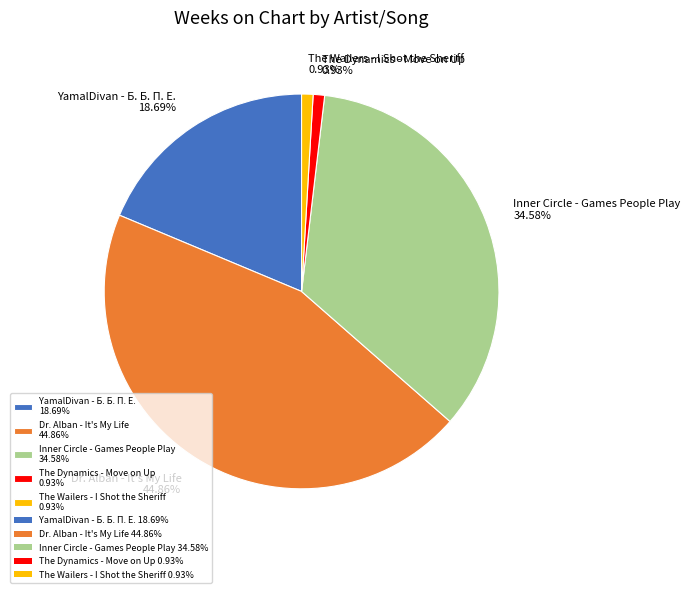

To the nearest percent, what percentage of the pie is The Wailers - I Shot the Sheriff?

1%